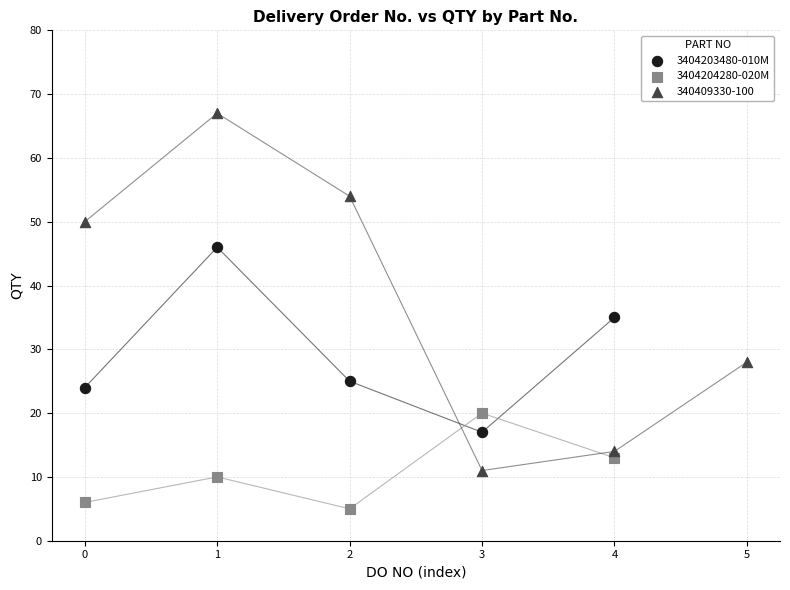

Which series has the largest Y range (max minus min)?

340409330-100